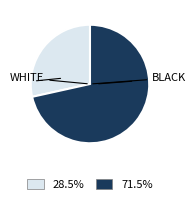

Does any single category account for the majority?

Yes